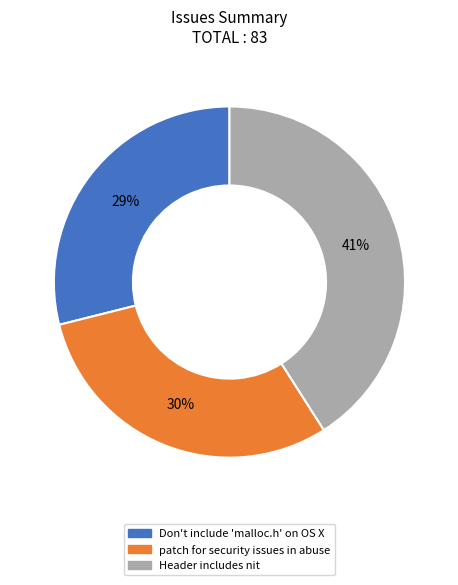

To the nearest percent, what is the average slice percentage?

33%